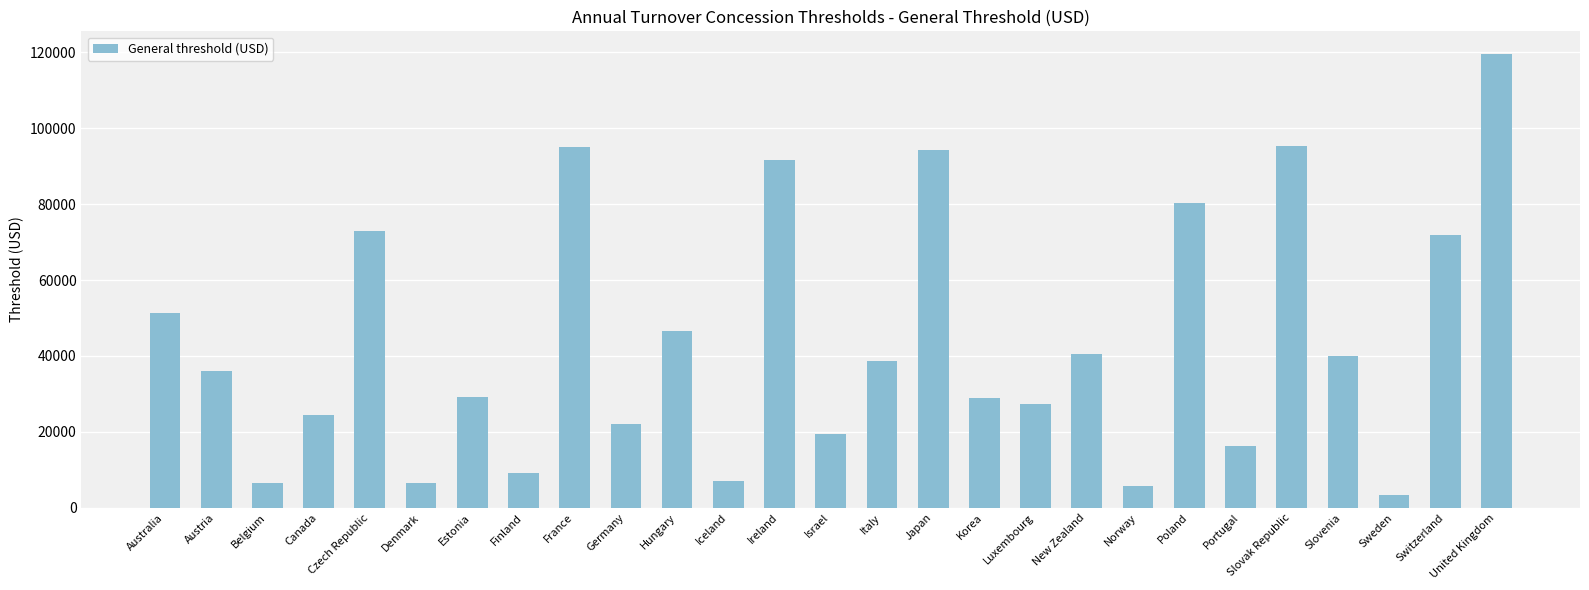

What value does the data have at Slovak Republic?

95384.5